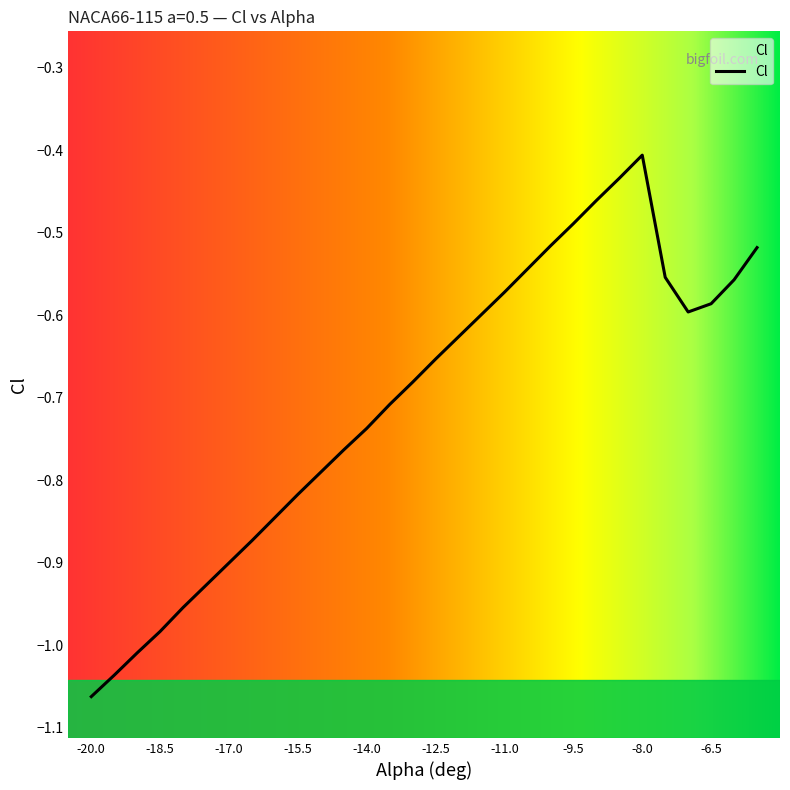

Rank the categories by value from lowest to highest.

-20, -19.5, -19, -18.5, -18, -17.5, -17, -16.5, -16, -15.5, -15, -14.5, -14, -13.5, -13, -12.5, -12, -11.5, -7, -6.5, -11, -6, -7.5, -10.5, -5.5, -10, -9.5, -9, -8.5, -8